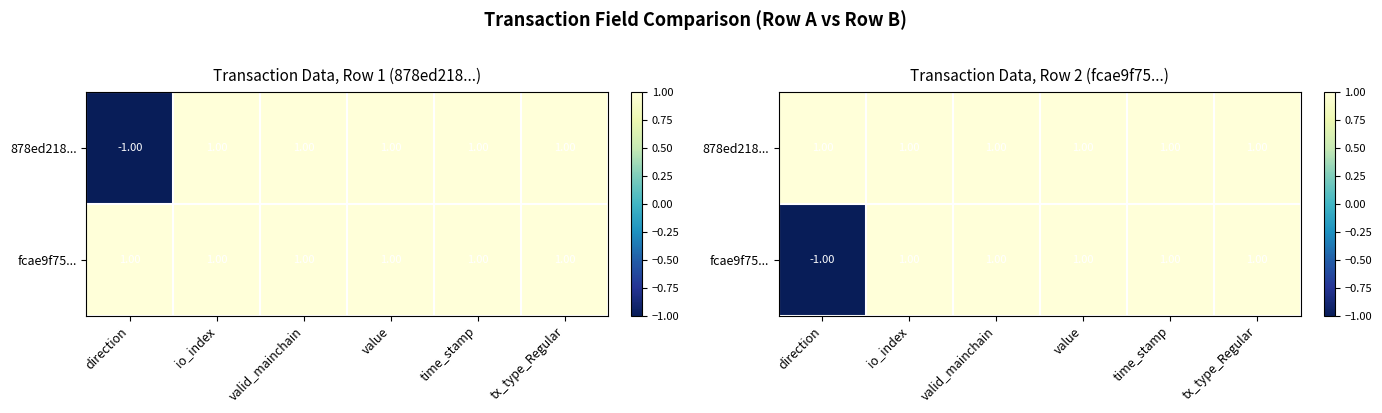

How many negative values does the fcae9f75... series have?

1